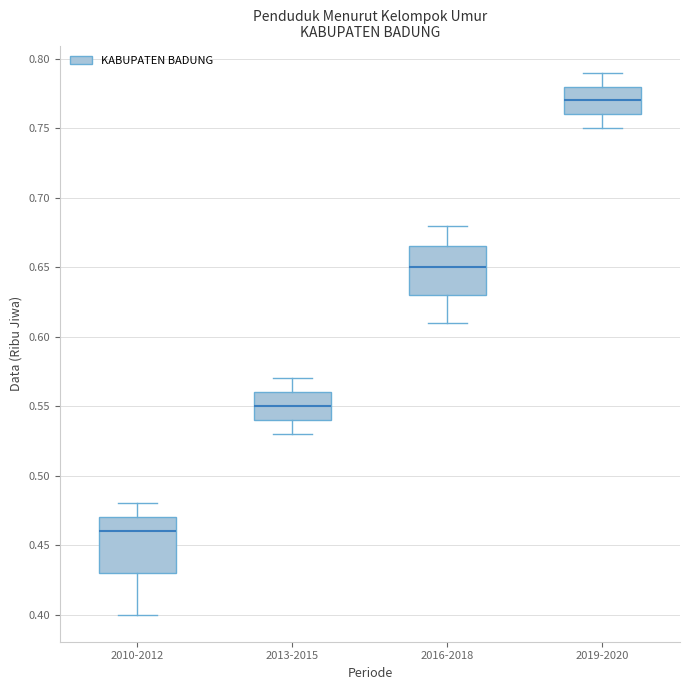

Which box's median line is the lowest?

2010-2012